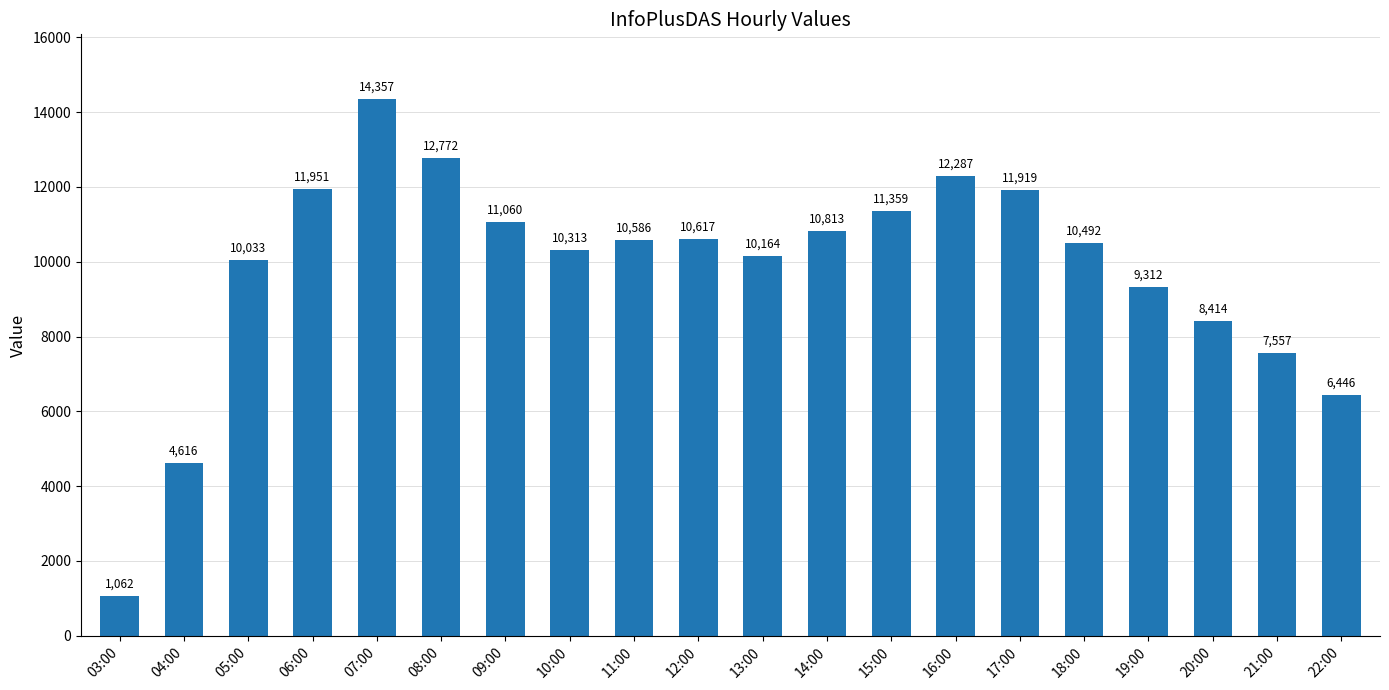

What is the label of the 20th bar from the right?

03:00